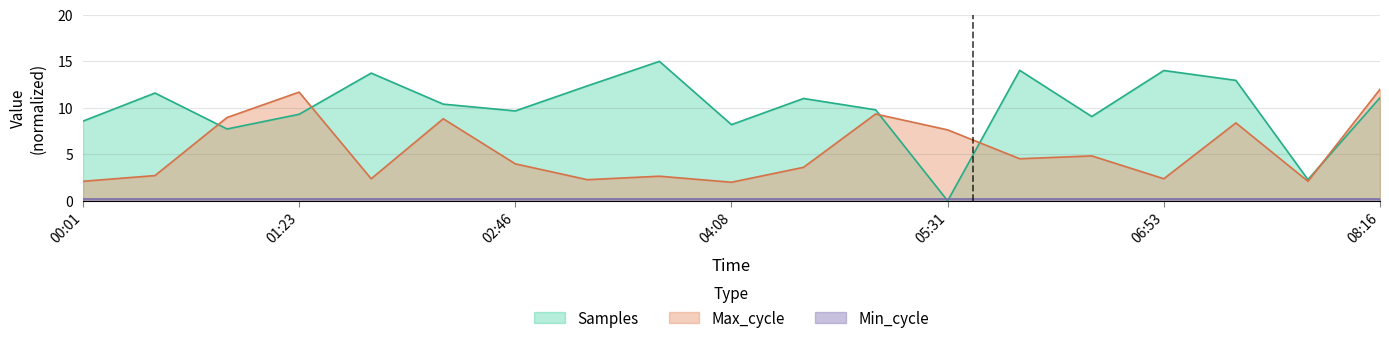

Count the number of data series in this chart.

3